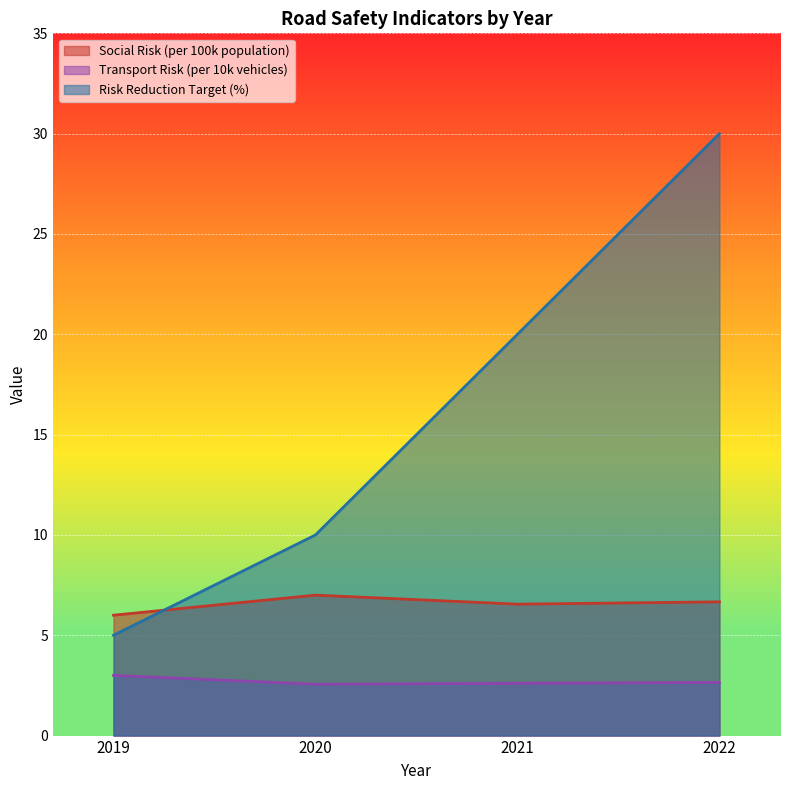

What is the highest value of the Risk Reduction Target (%) series?

30.0